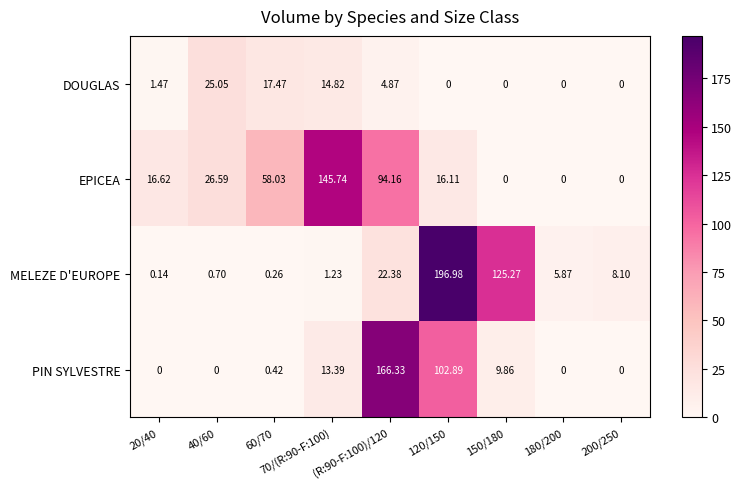

Between (R:90-F:100)/120 and 120/150, which series saw the biggest shift?

MELEZE D'EUROPE